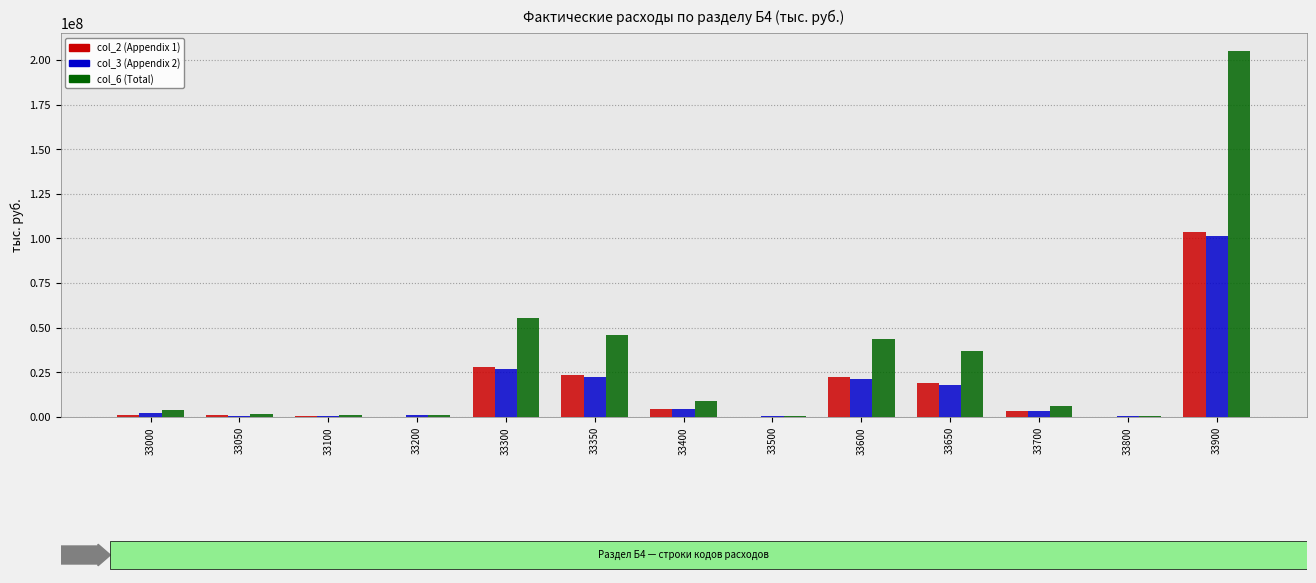

The value of col_2 (Appendix 1) at 33300 is 28119847. True or false?

True